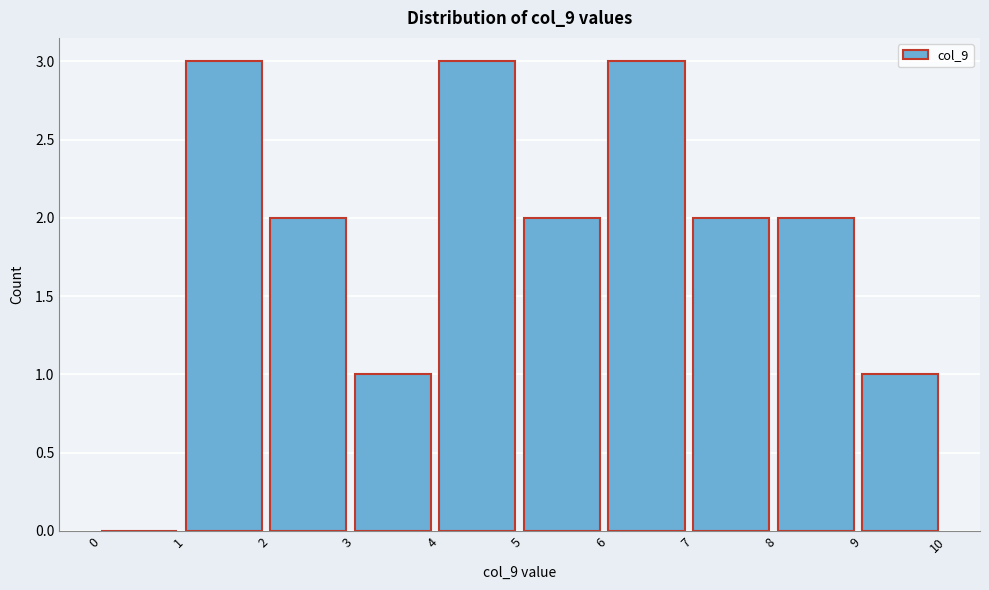

Reading left to right, transcribe this chart: for each bar, give the range it covers on the x-axis and its height. The values are not printed on the chart, so give them approximately, as read against the axis.

0 to 1: 0
1 to 2: 3
2 to 3: 2
3 to 4: 1
4 to 5: 3
5 to 6: 2
6 to 7: 3
7 to 8: 2
8 to 9: 2
9 to 10: 1